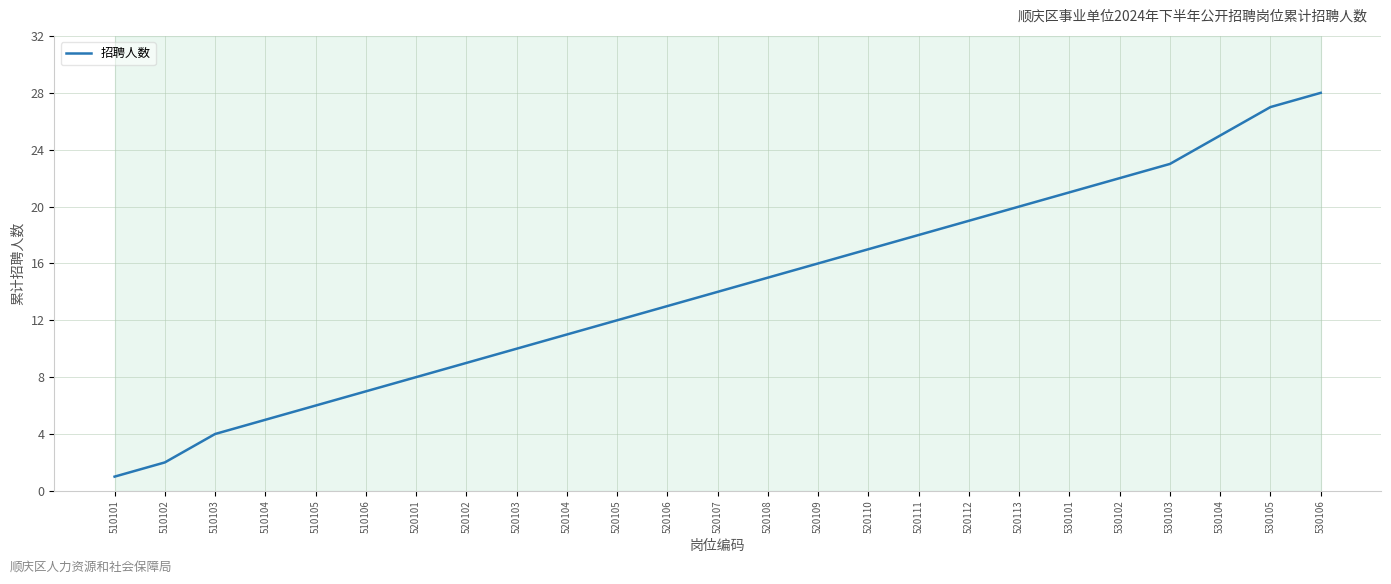

True or false: the data has more than 2 interior local peaks.

False